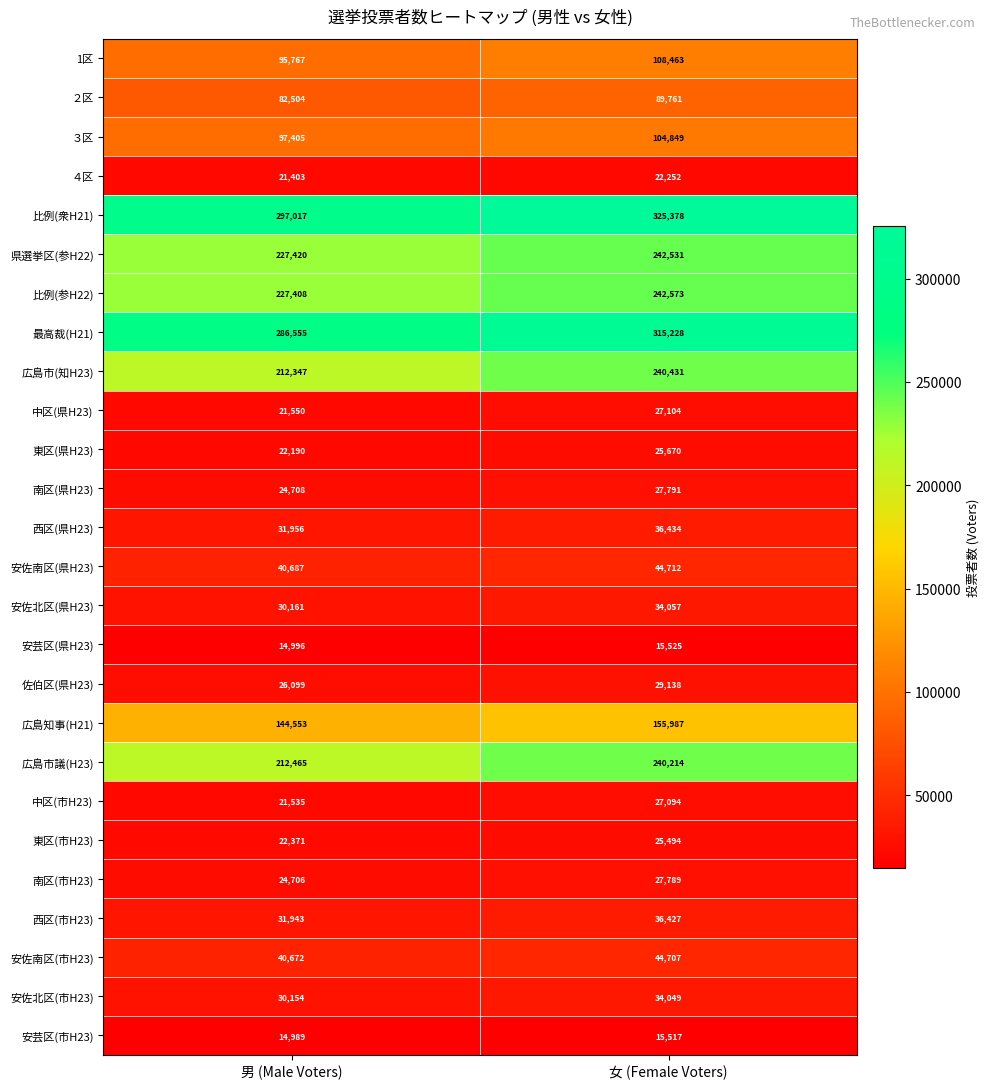

Which label corresponds to the smallest value in the chart?

男 (Male Voters)